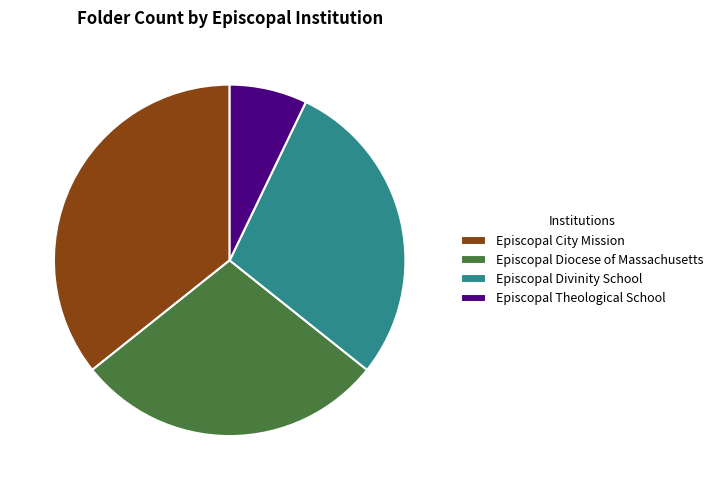

Which has a higher value, Episcopal Theological School or Episcopal Divinity School?

Episcopal Divinity School